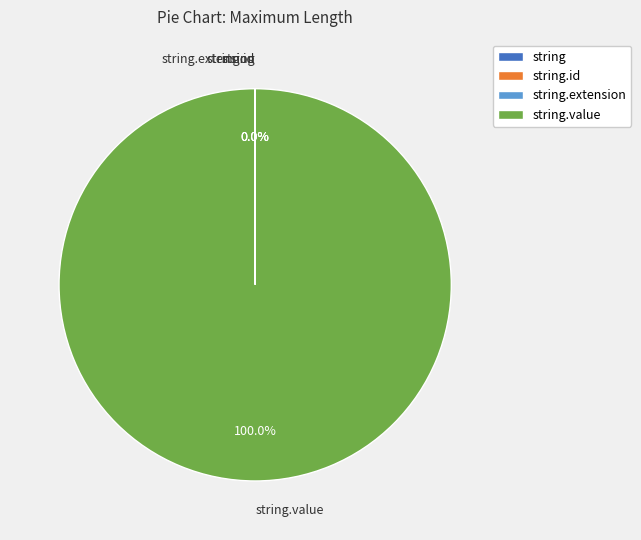

Is there a majority slice in this chart?

Yes